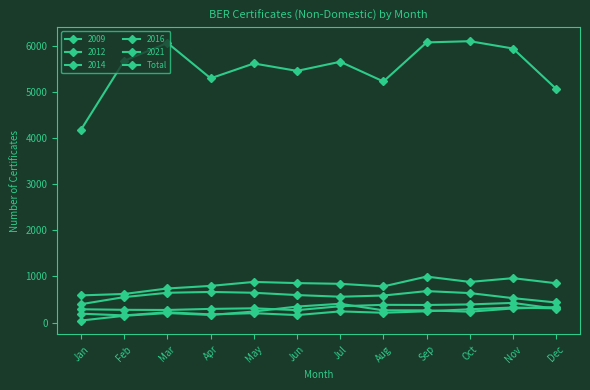

Which has a higher value, Jul or Aug?

Jul